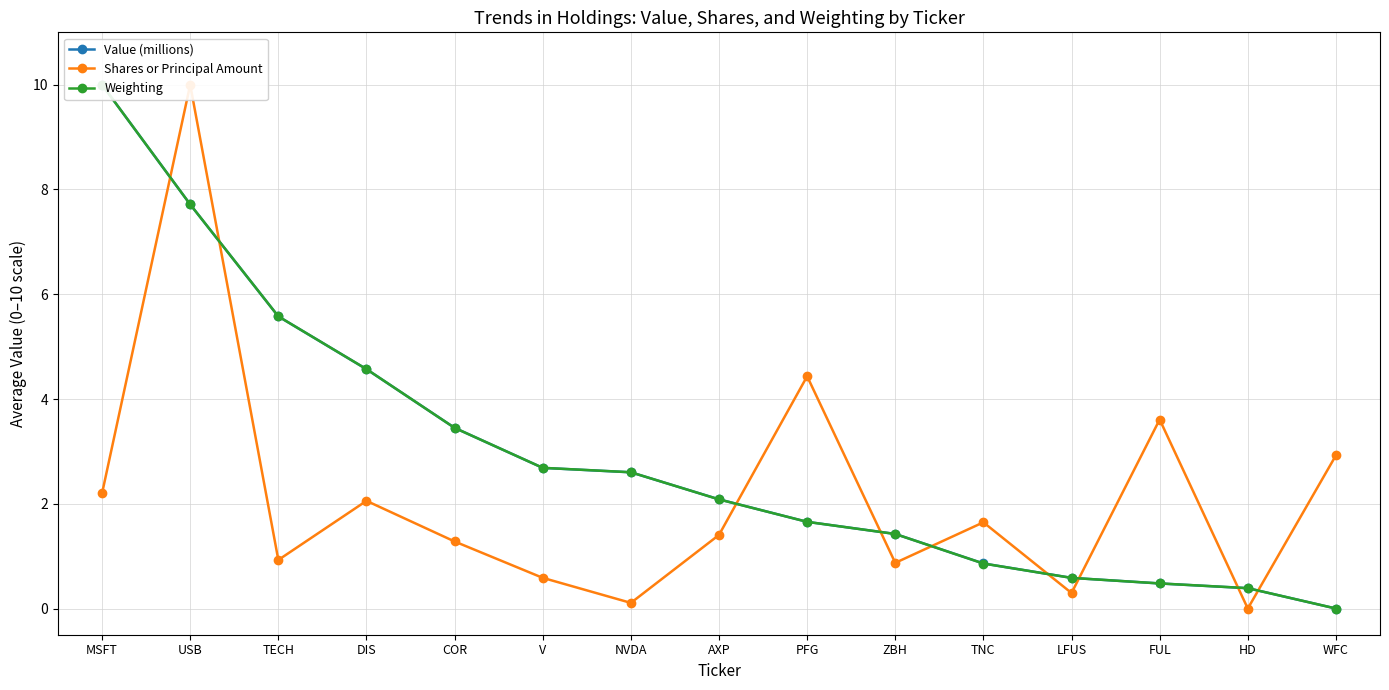

What is the average value of the Weighting series?

2.9